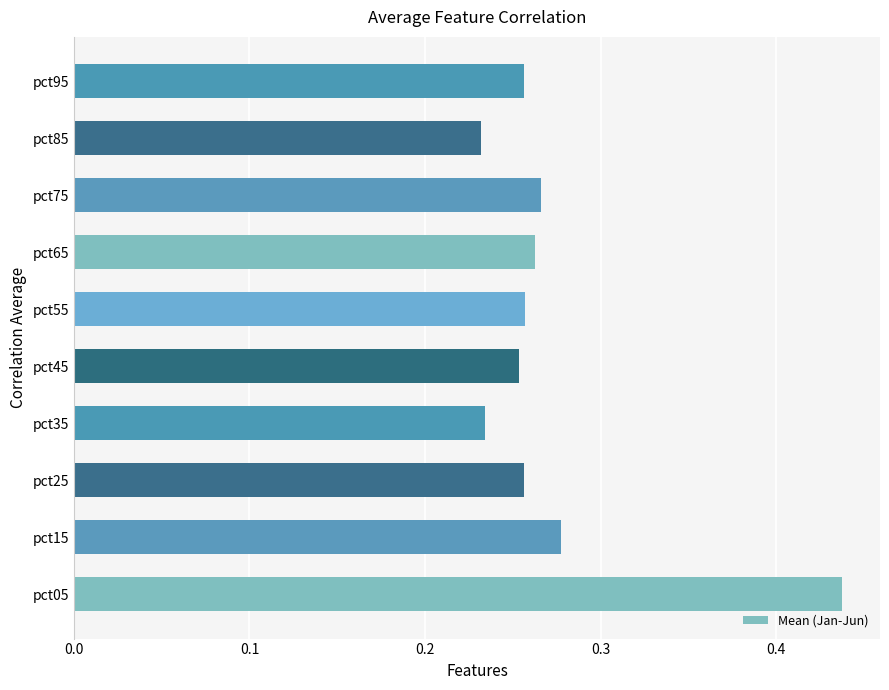

Does the chart contain any negative values?

No